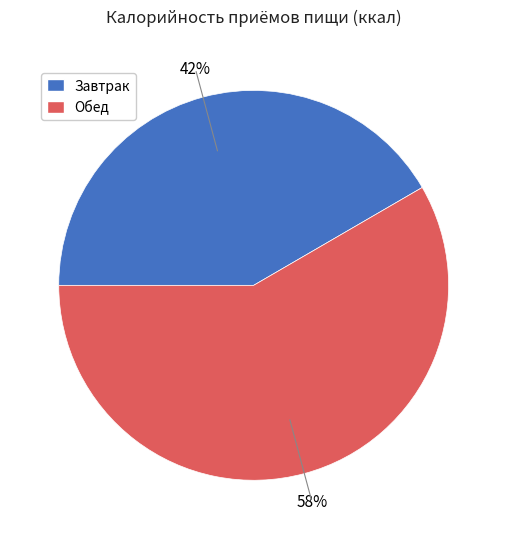

True or false: Завтрак accounts for 33% of the total.

False